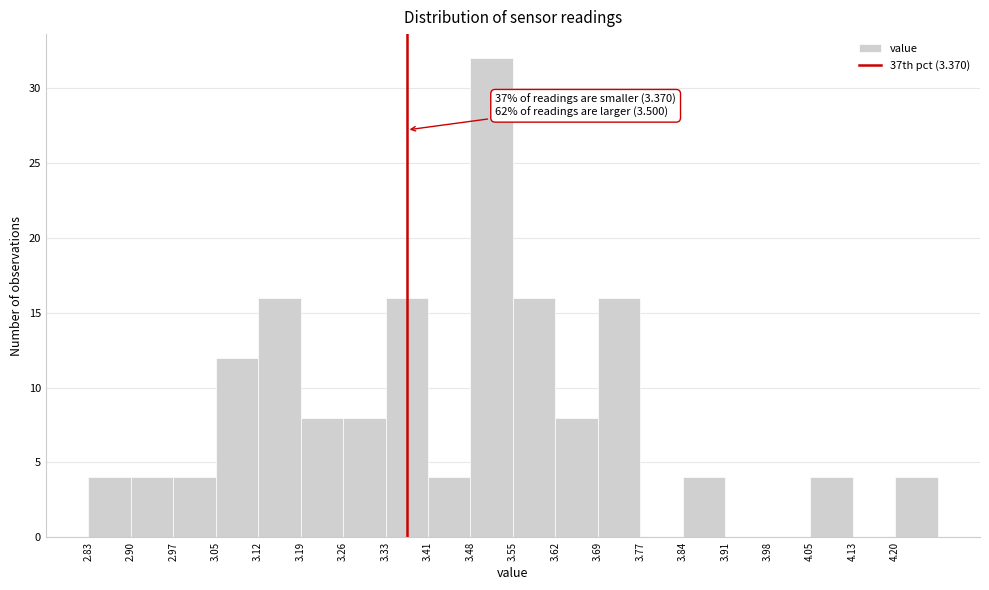

Over which range of the x-axis is the bar tallest?

3.478 to 3.550